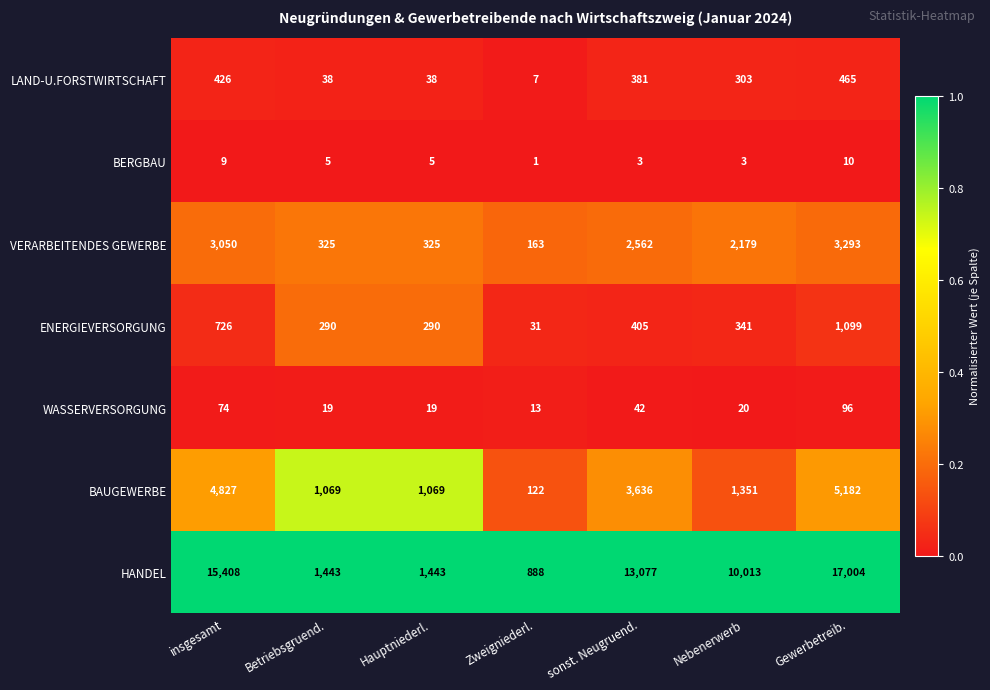

How many categories are shown in the chart?

7